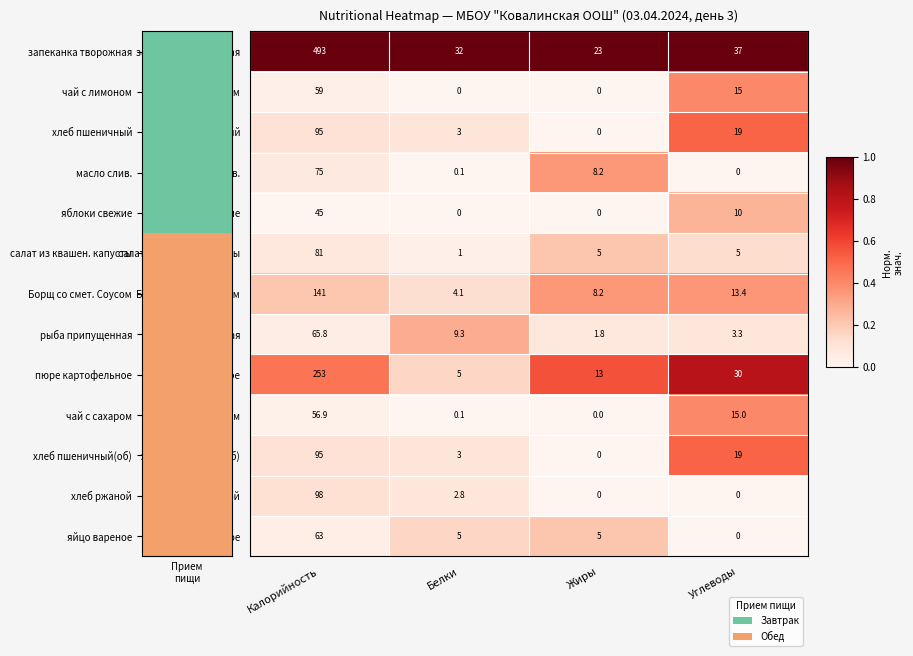

Is it true that хлеб пшеничный(об) equals 0.0 at Жиры?

True